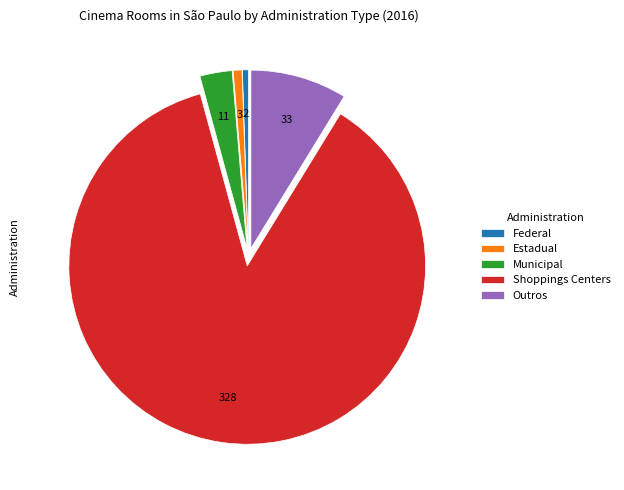

What is the largest slice in the pie chart?

Shoppings Centers